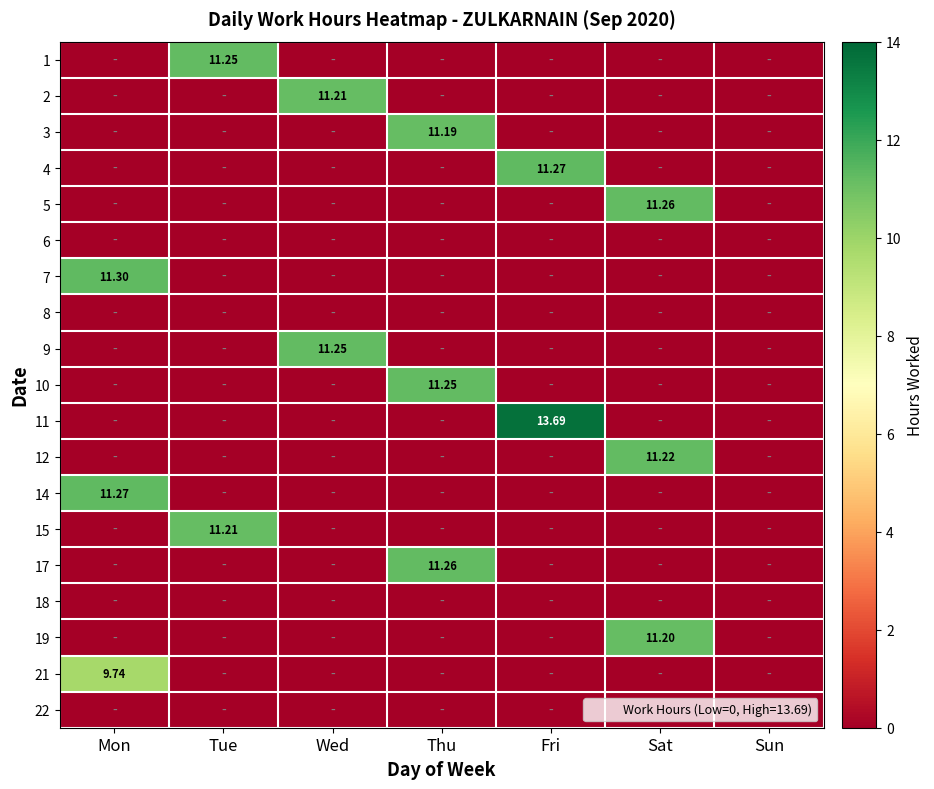

What is the total value across all series at Fri?

25.0